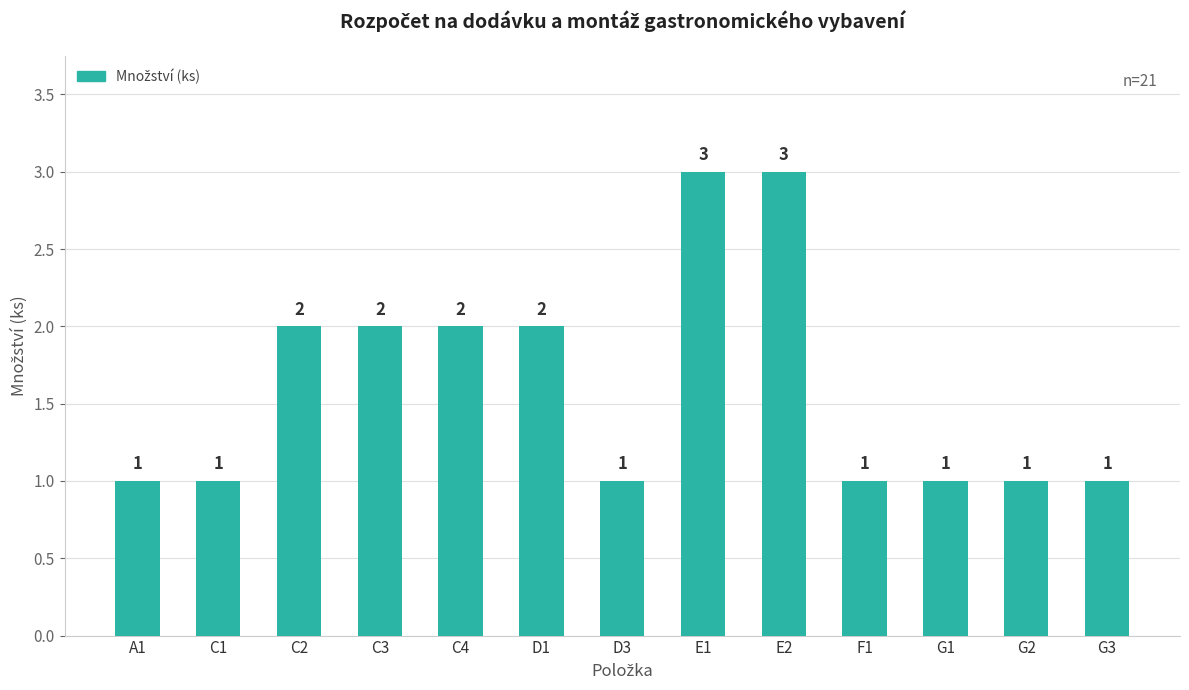

Is it true that the value at F1 is 0?

False